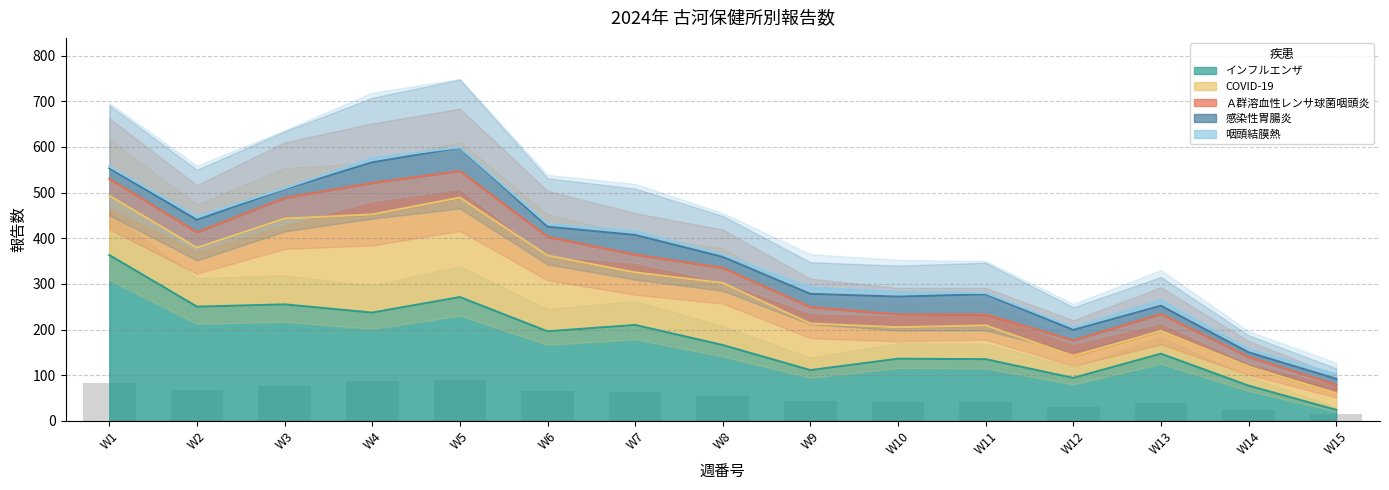

Are the bars grouped side by side (vs. stacked)?

Yes